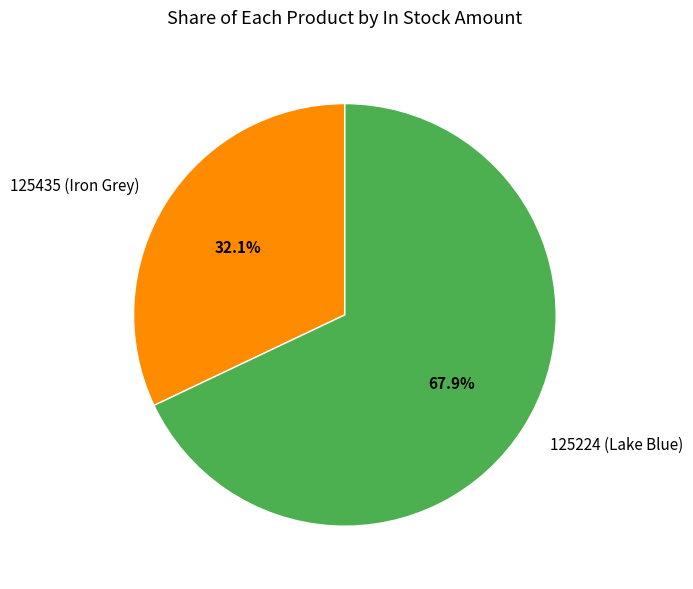

True or false: 125224 (Lake Blue) accounts for 68% of the total.

True